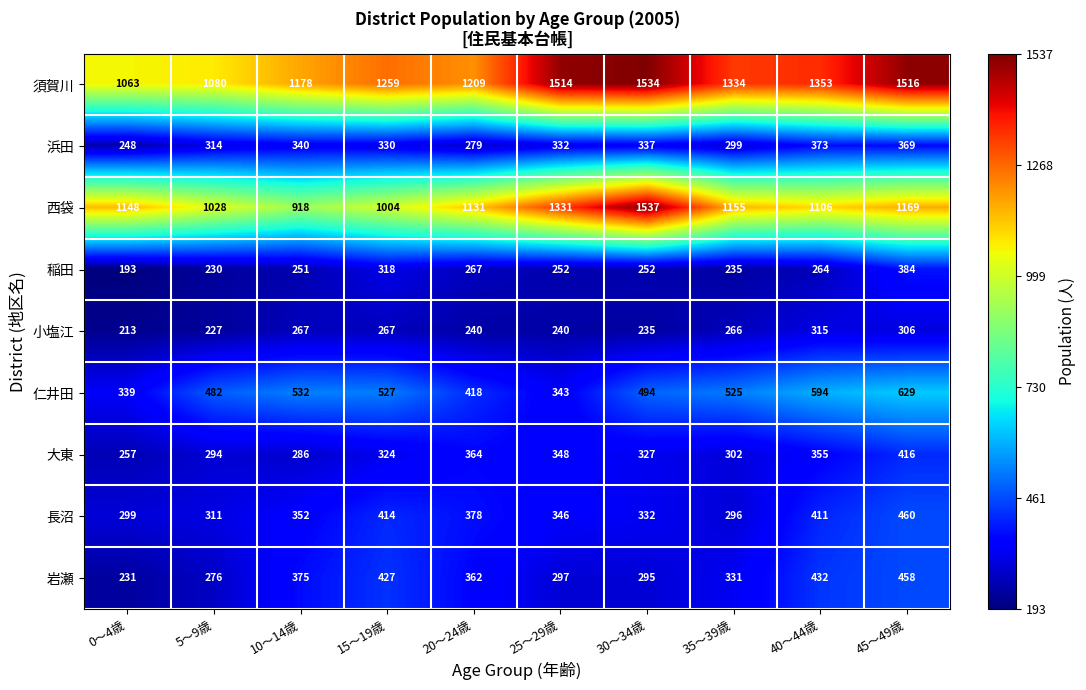

What is the total value across all series at 20～24歳?

4648